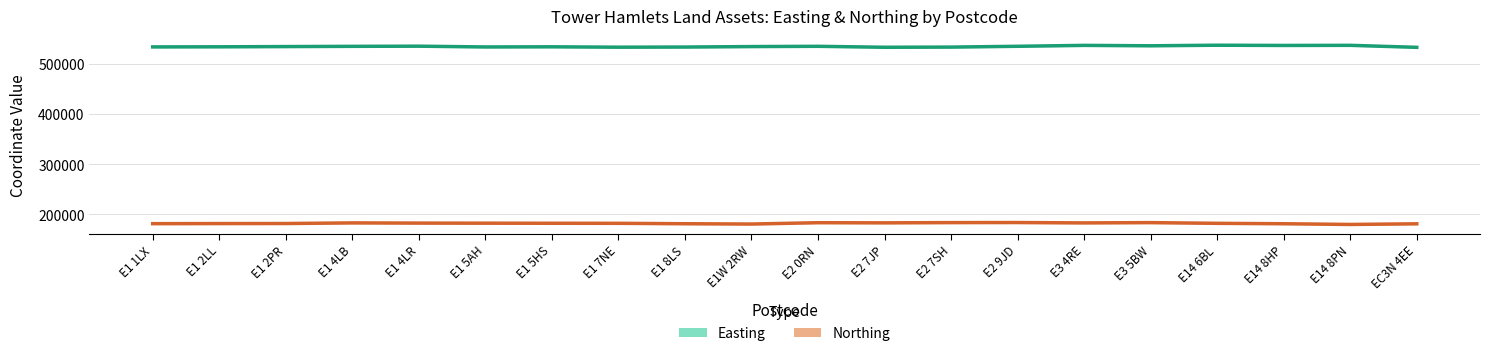

Count the number of data series in this chart.

2